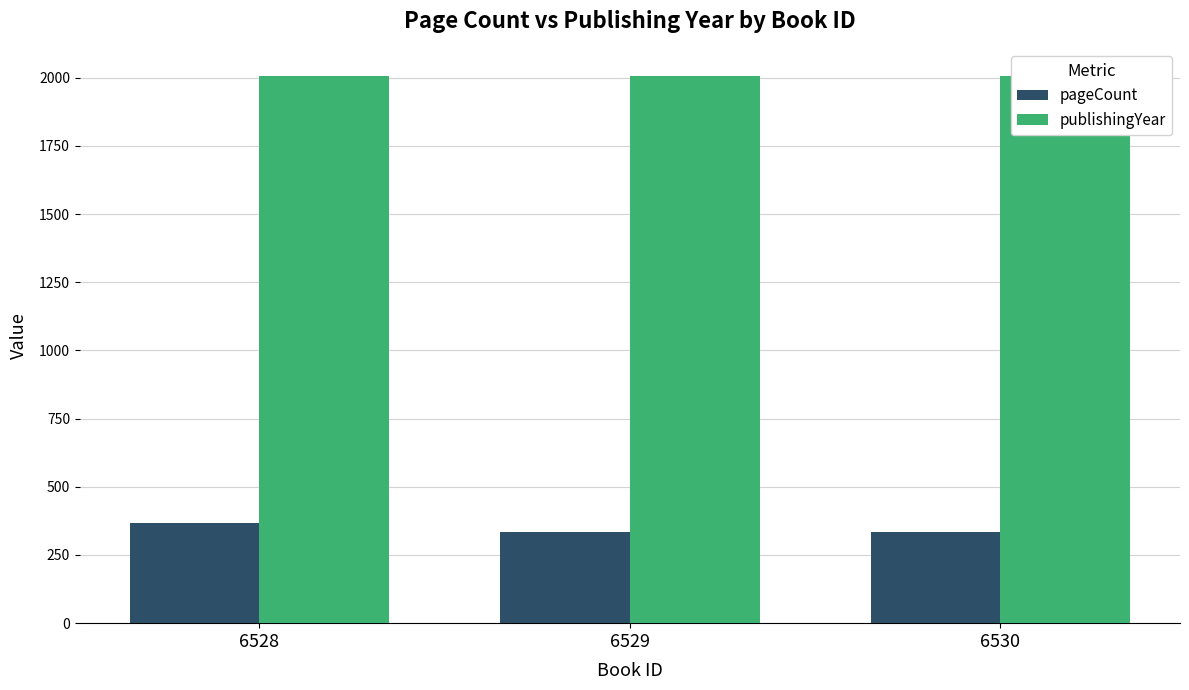

Reading left to right, list all the values displayed in this chart.

pageCount: 6528=368	6529=336	6530=336
publishingYear: 6528=2006	6529=2006	6530=2006